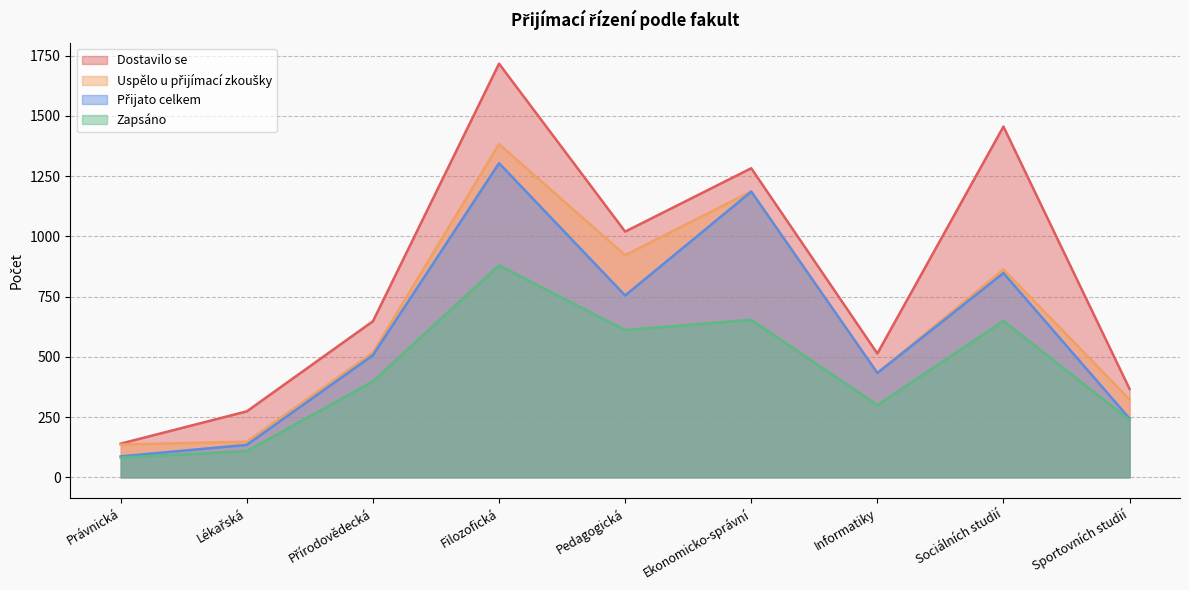

What is the label of the 3rd point from the left?

Přírodovědecká